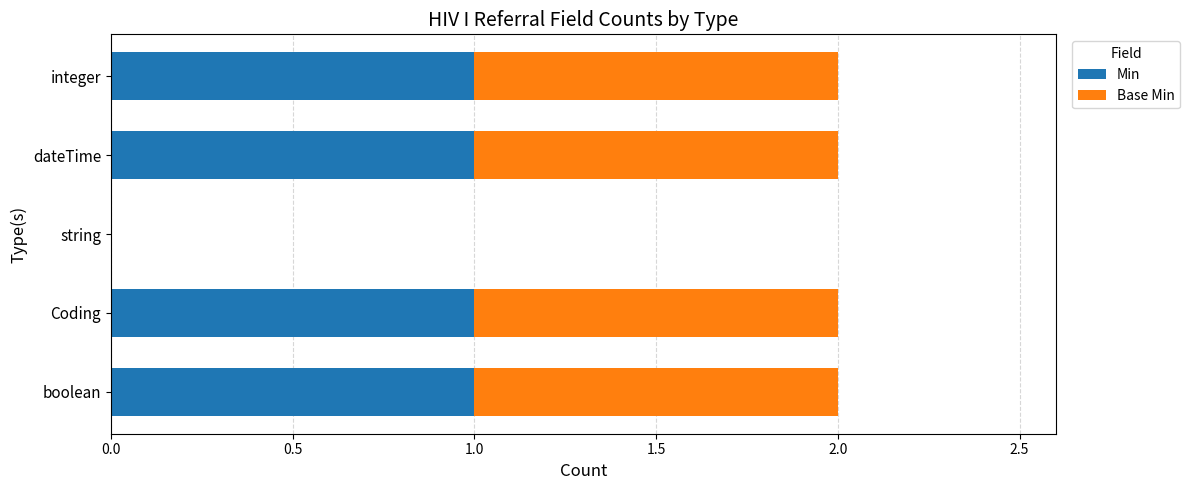

Is it true that Min equals 1 at boolean?

True